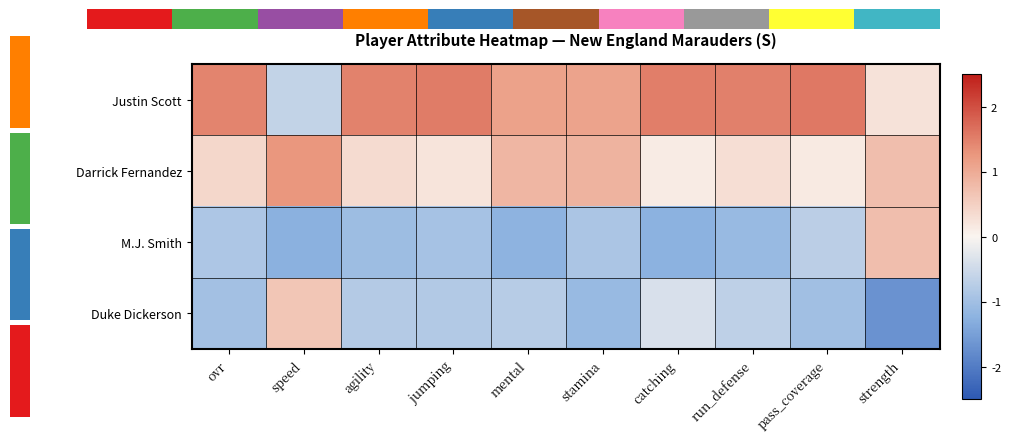

Which series changed the most between mental and run_defense?

Darrick Fernandez